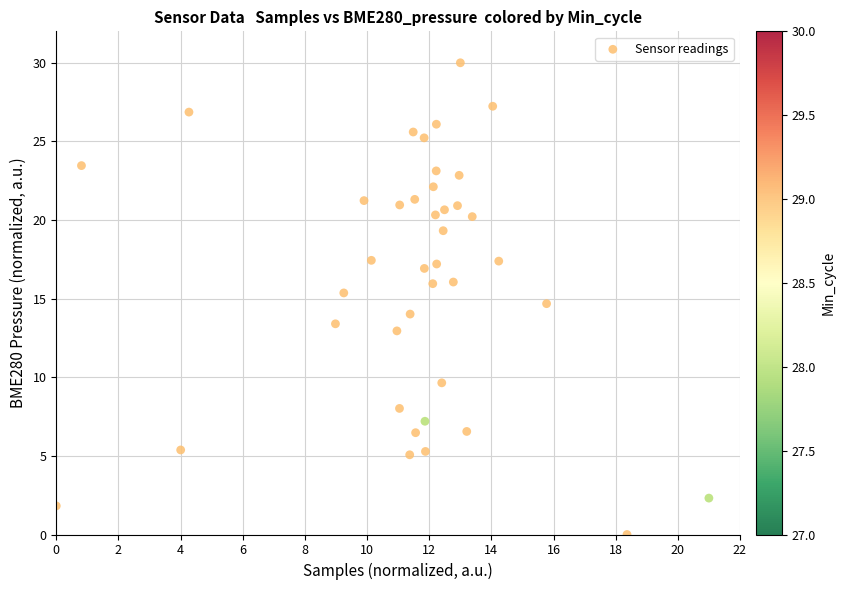

What is the range of Y values (max minus min)?

30.0